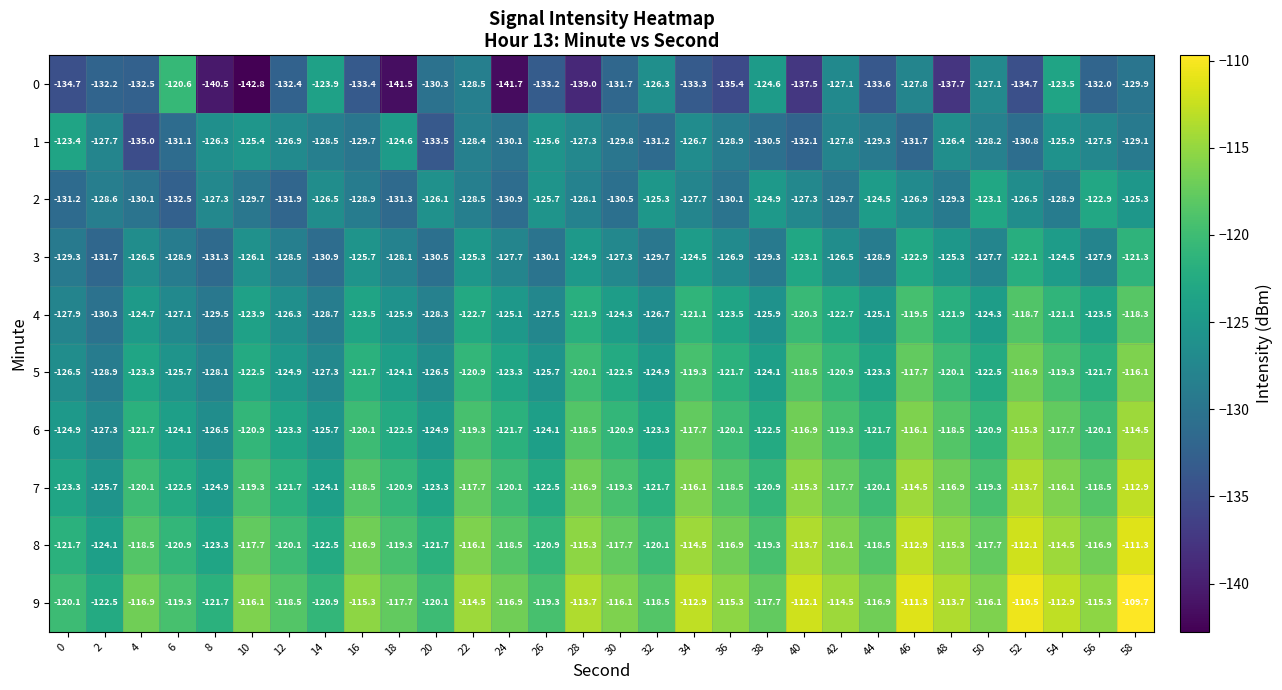

Rank the series at 14 from lowest to highest value.

3, 4, 1, 5, 2, 6, 7, 0, 8, 9